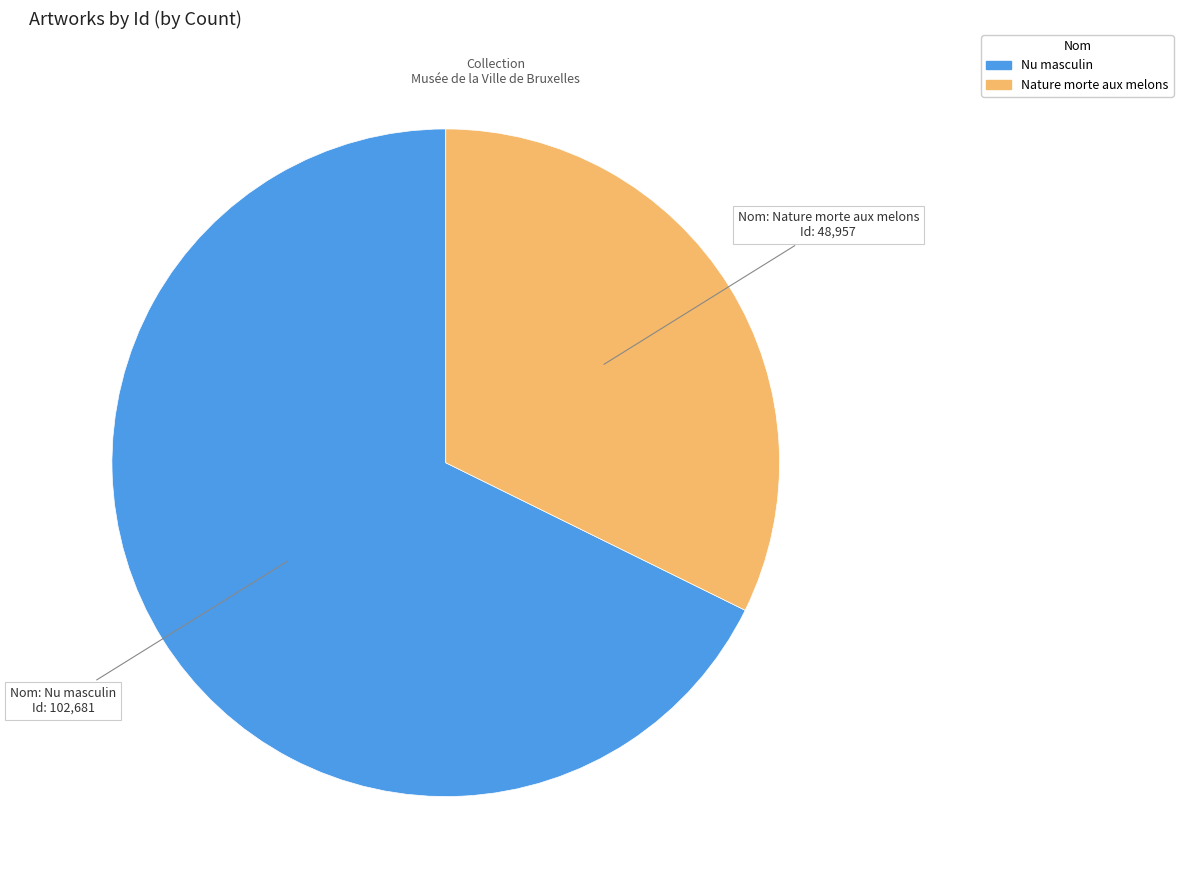

Combined, do Nu masculin and Nature morte aux melons account for over 50%?

Yes